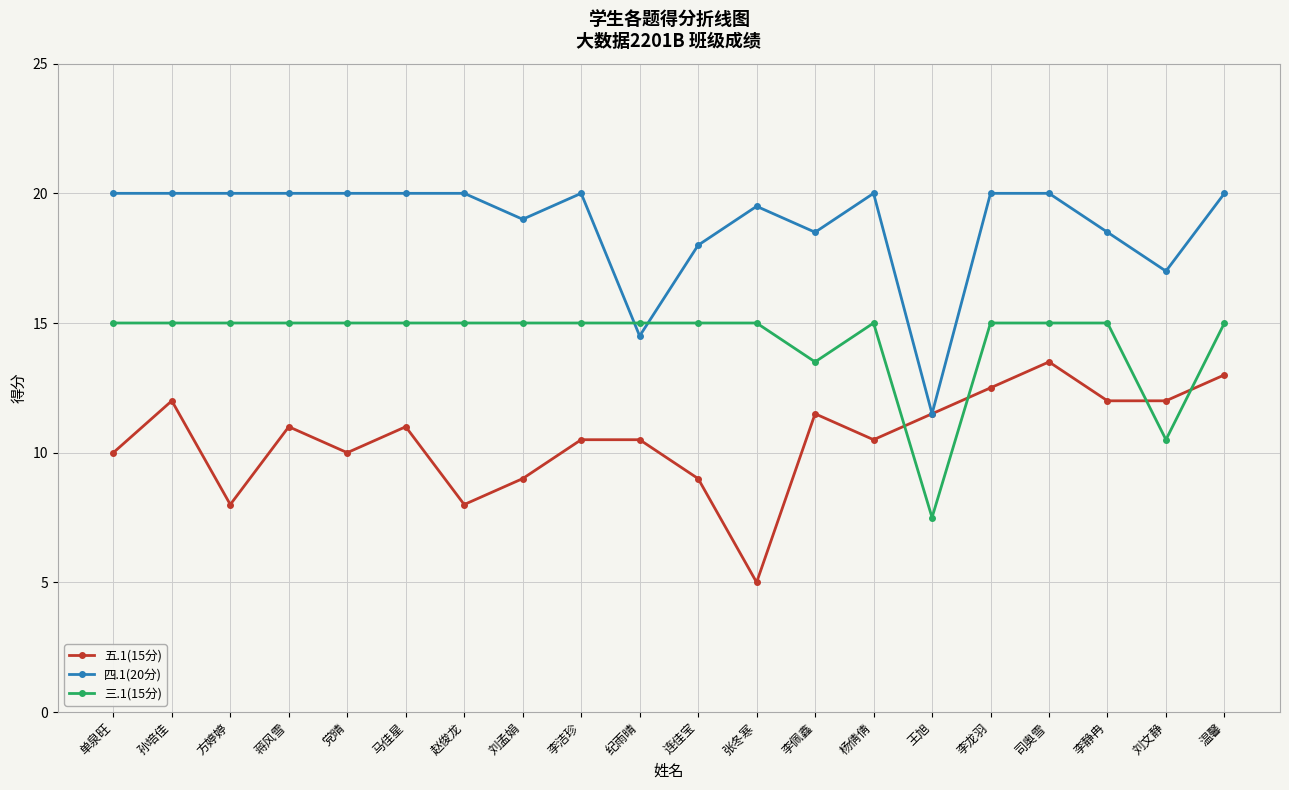

What is the label of the 8th point from the left?

刘孟娟